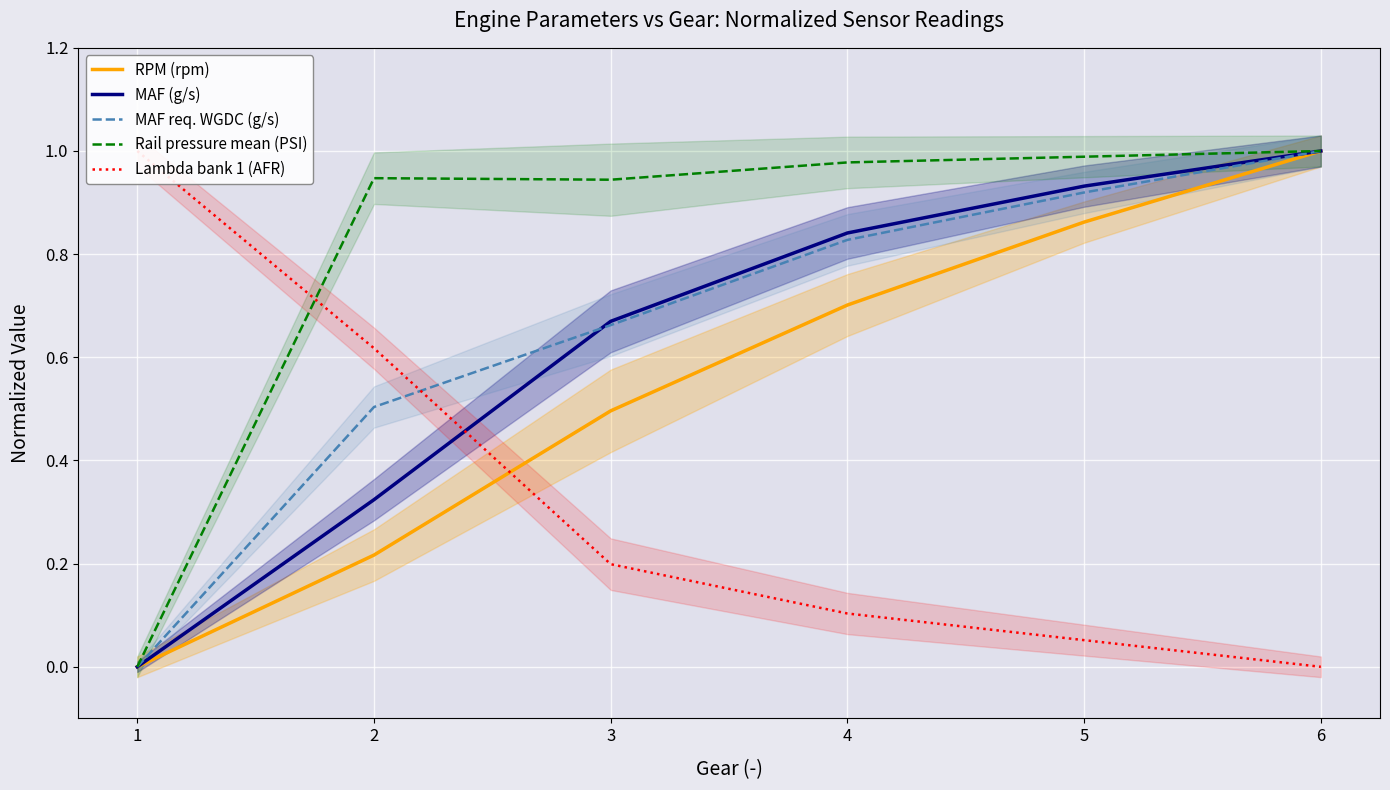

Which series has the largest total across all categories?

Rail pressure mean (PSI)